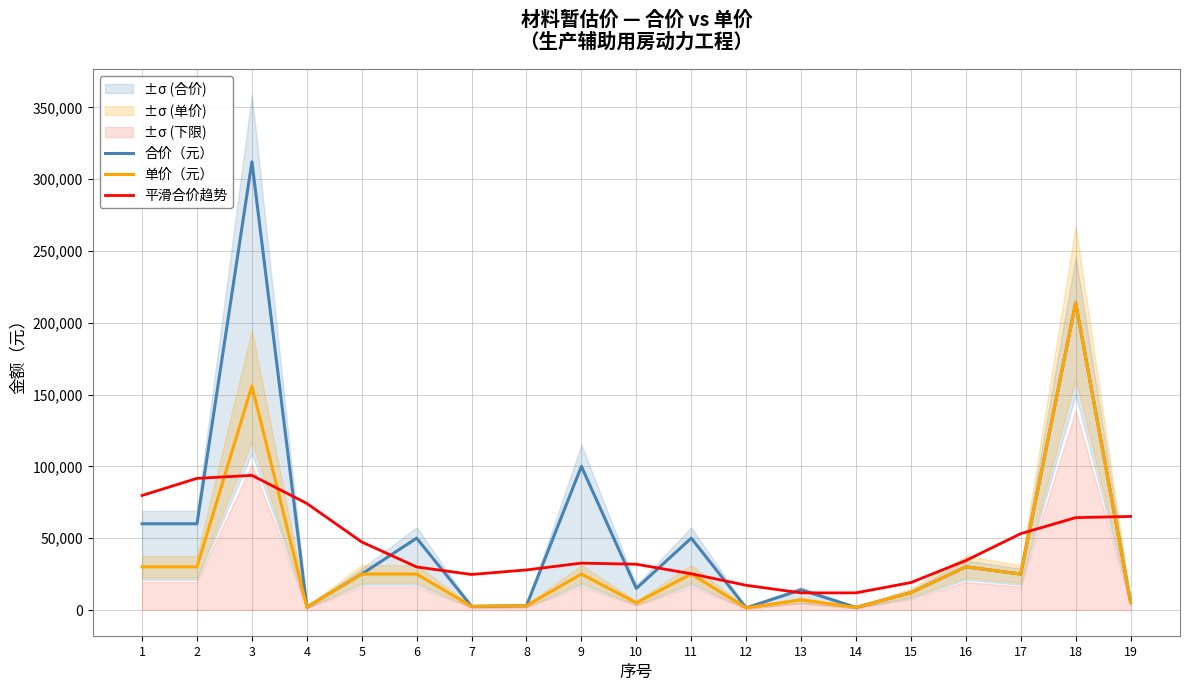

At how many categories does at least one series exceed 181459?

2